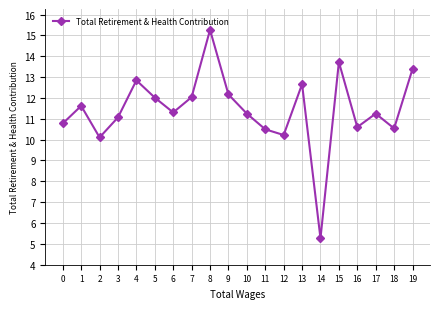

Where is the first local maximum?

1